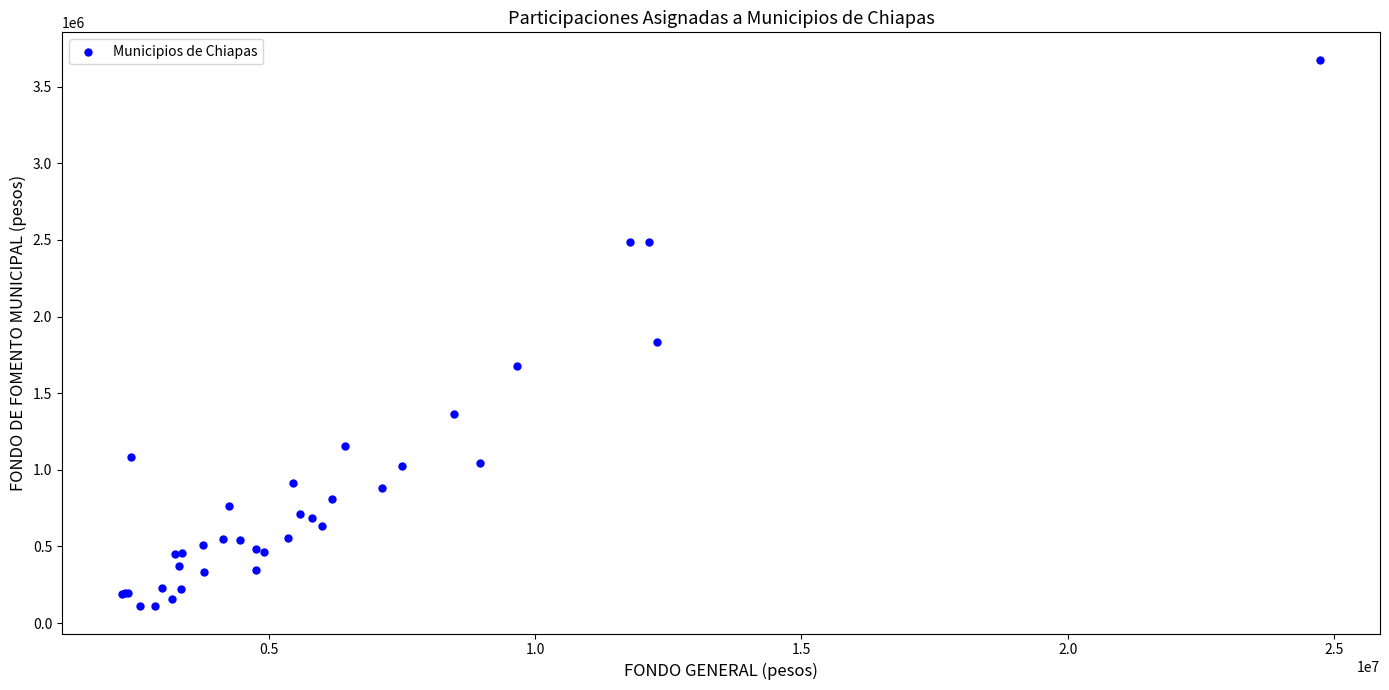

What Y value in the scatter plot is closest to 1893254?

1835711